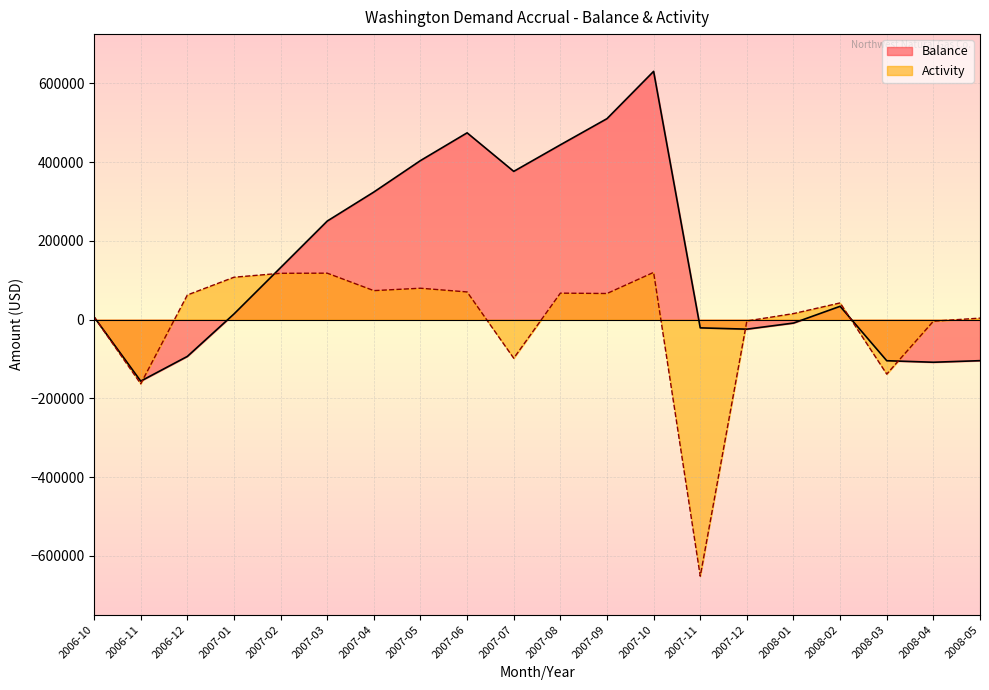

Which series changed the most between 2007-10 and 2007-11?

Activity